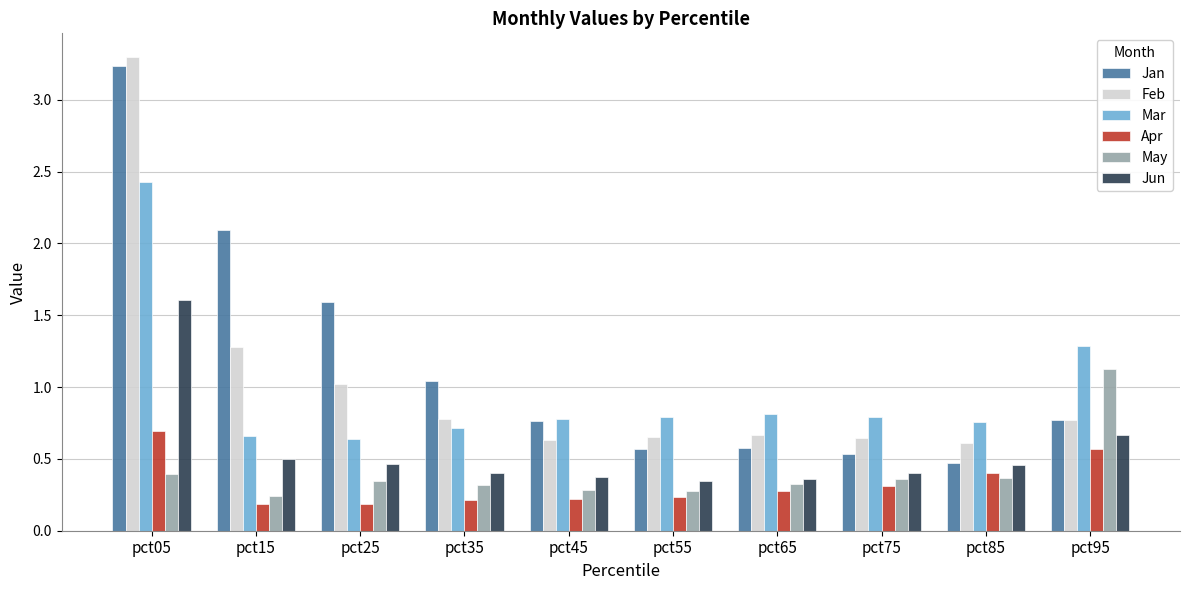

Rank the series by their maximum value, from lowest to highest.

Apr, May, Jun, Mar, Jan, Feb